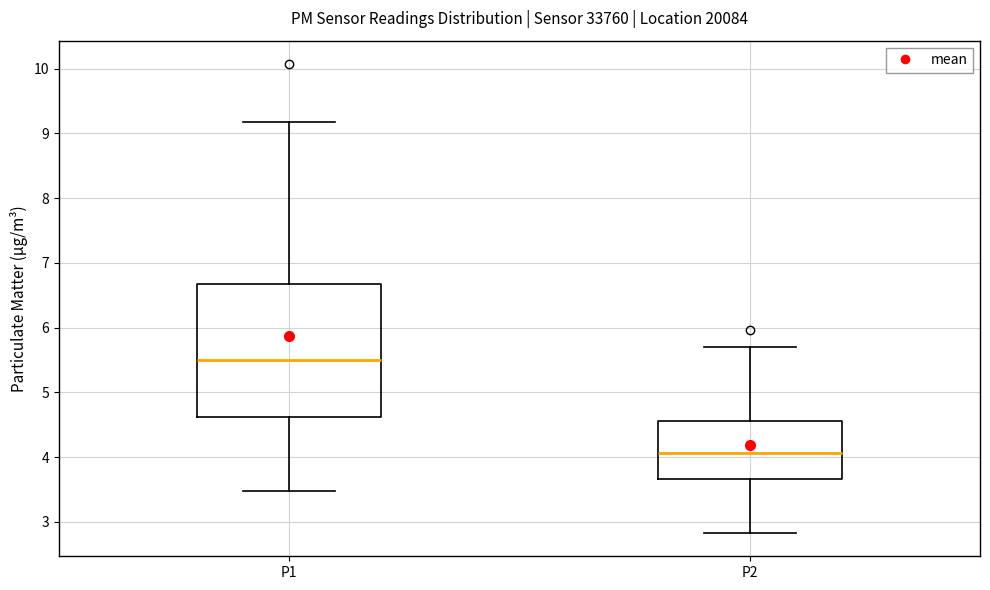

Reading left to right, transcribe this box plot: for each box, give where its median line is, the range the box spans, and where its two whiskers end, as read against the y-axis. The values are not printed on the chart, so give them approximately, as read against the axis.

P1: median 5.5, box 4.6 to 6.7, whiskers 3.5 to 9.2
P2: median 4.1, box 3.7 to 4.6, whiskers 2.8 to 5.7